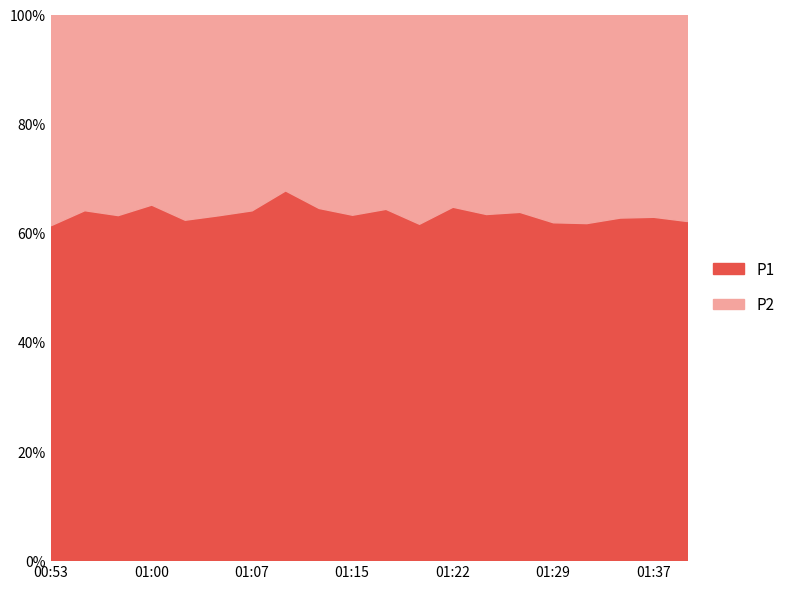

What is the total value across all series at 01:22?

100.0